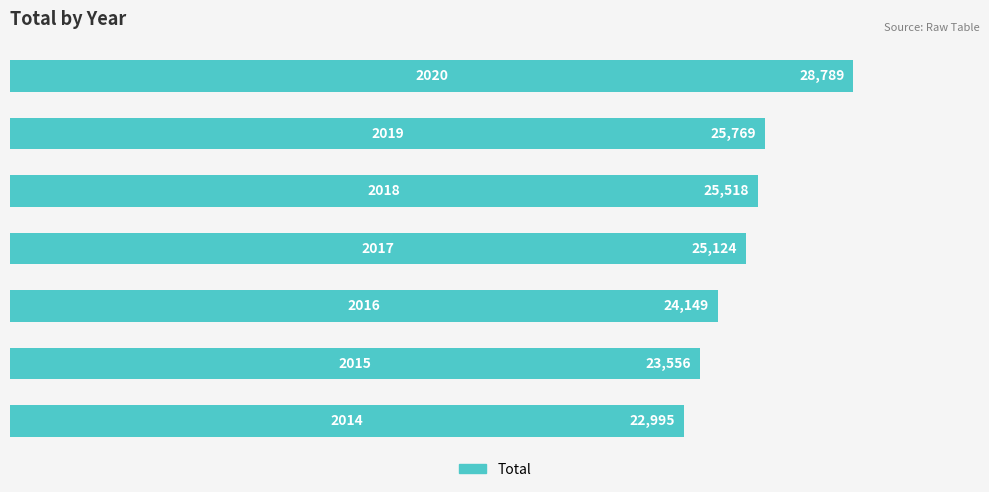

What is the smallest value displayed?

22995